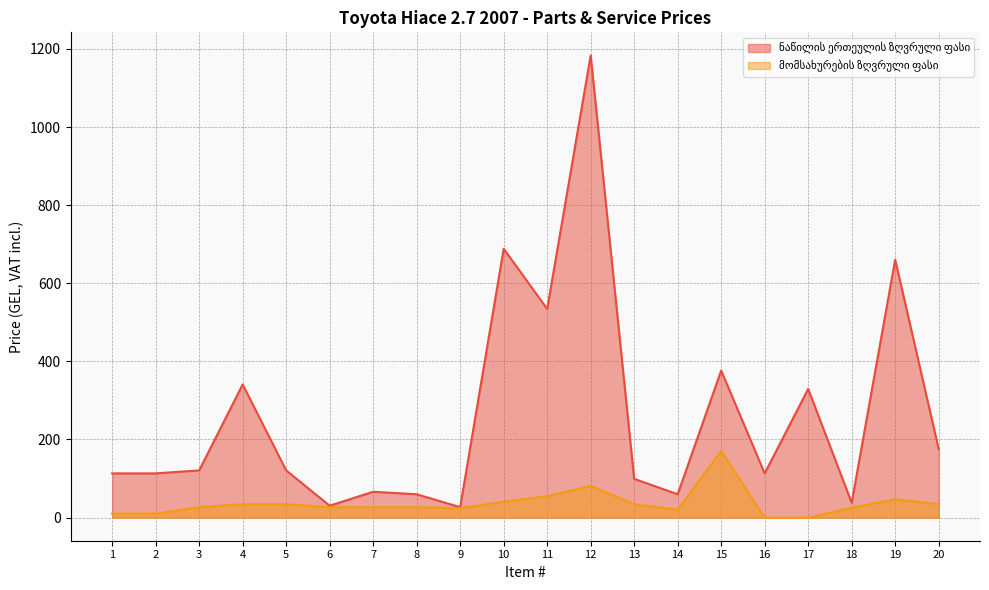

Reading left to right, list all the values displayed in this chart.

ნაწილის ერთეულის ზღვრული ფასი: 113.2	113.2	120.9	341.0	120.9	30.5	66.2	59.8	26.7	688.3	534.4	1183.2	99.2	59.8	376.6	113.2	329.5	38.2	660.3	175.6
მომსახურების ზღვრული ფასი: 10.2	10.2	26.7	34.4	34.4	26.7	26.7	26.7	24.2	40.7	54.7	81.4	34.4	20.4	170.5	0.0	0.0	25.4	47.1	34.4